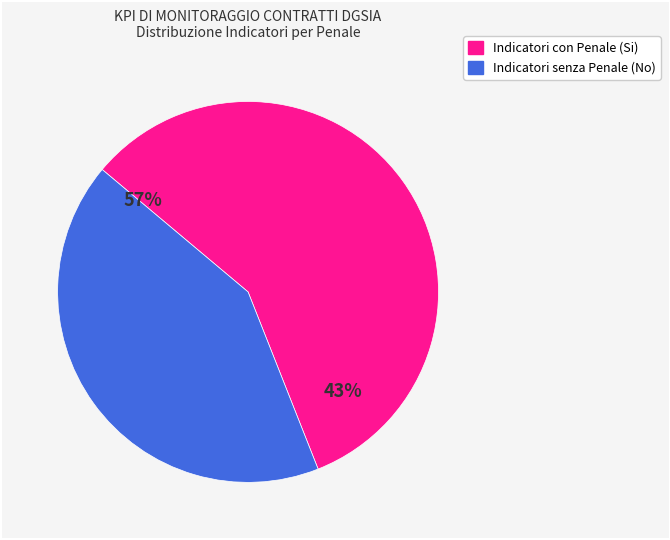

What is the ratio of the value at Indicatori senza Penale (No) to the value at Indicatori con Penale (Si)?

0.7